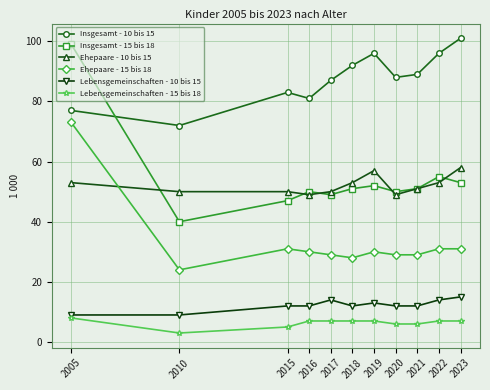

At 2019, list the series in order from smallest to largest.

Lebensgemeinschaften - 15 bis 18, Lebensgemeinschaften - 10 bis 15, Ehepaare - 15 bis 18, Insgesamt - 15 bis 18, Ehepaare - 10 bis 15, Insgesamt - 10 bis 15